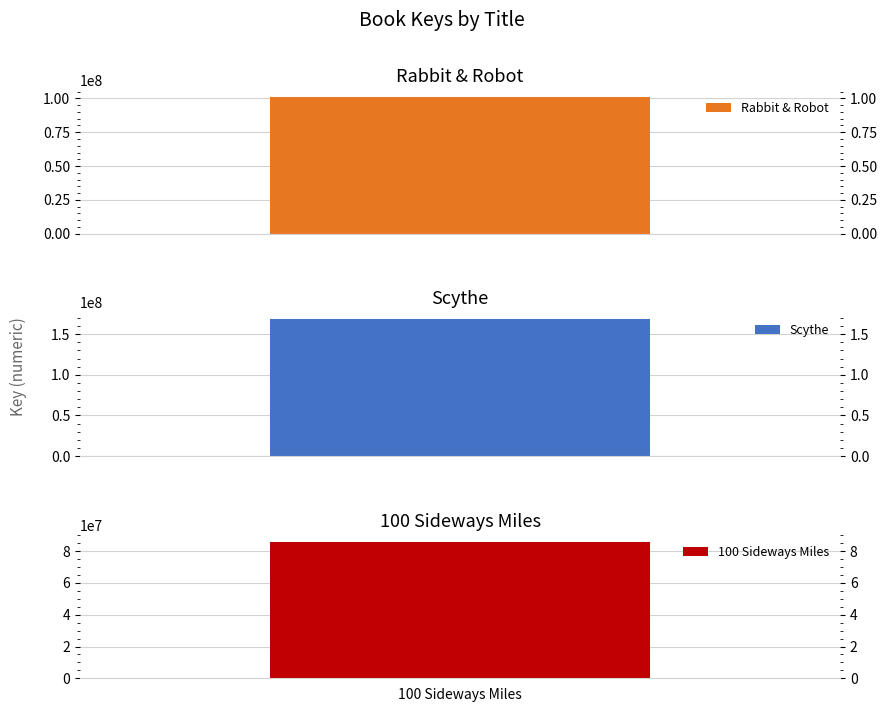

True or false: the data shows 218759878 at Scythe.

False